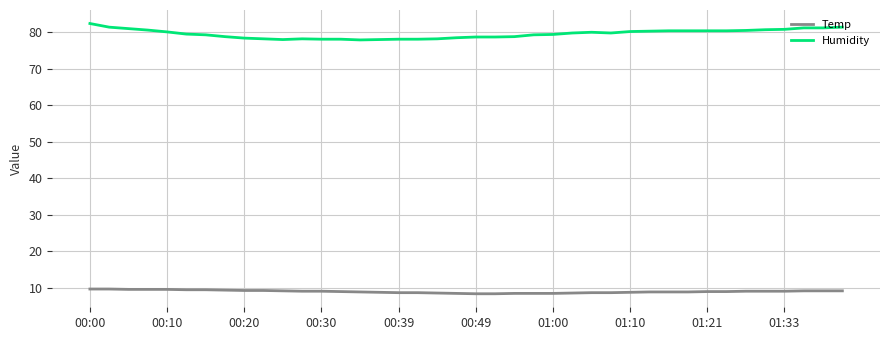

True or false: Temp and Humidity cross at least once.

False